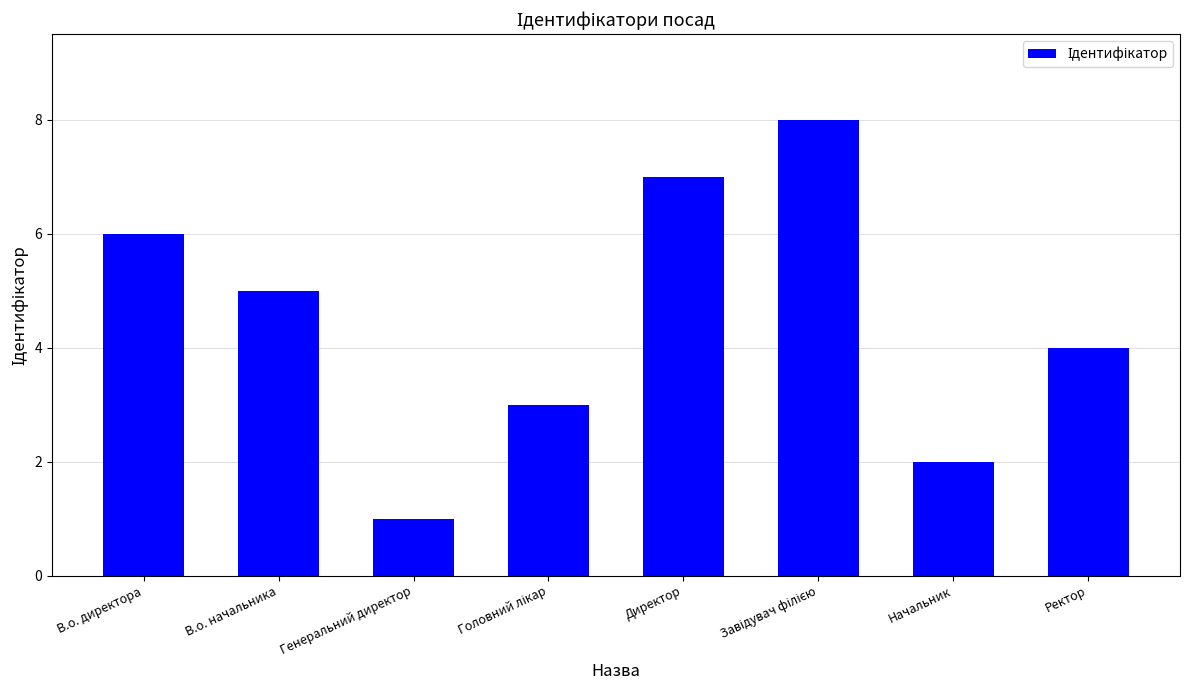

Reading left to right, extract all data points from this chart.

6	5	1	3	7	8	2	4